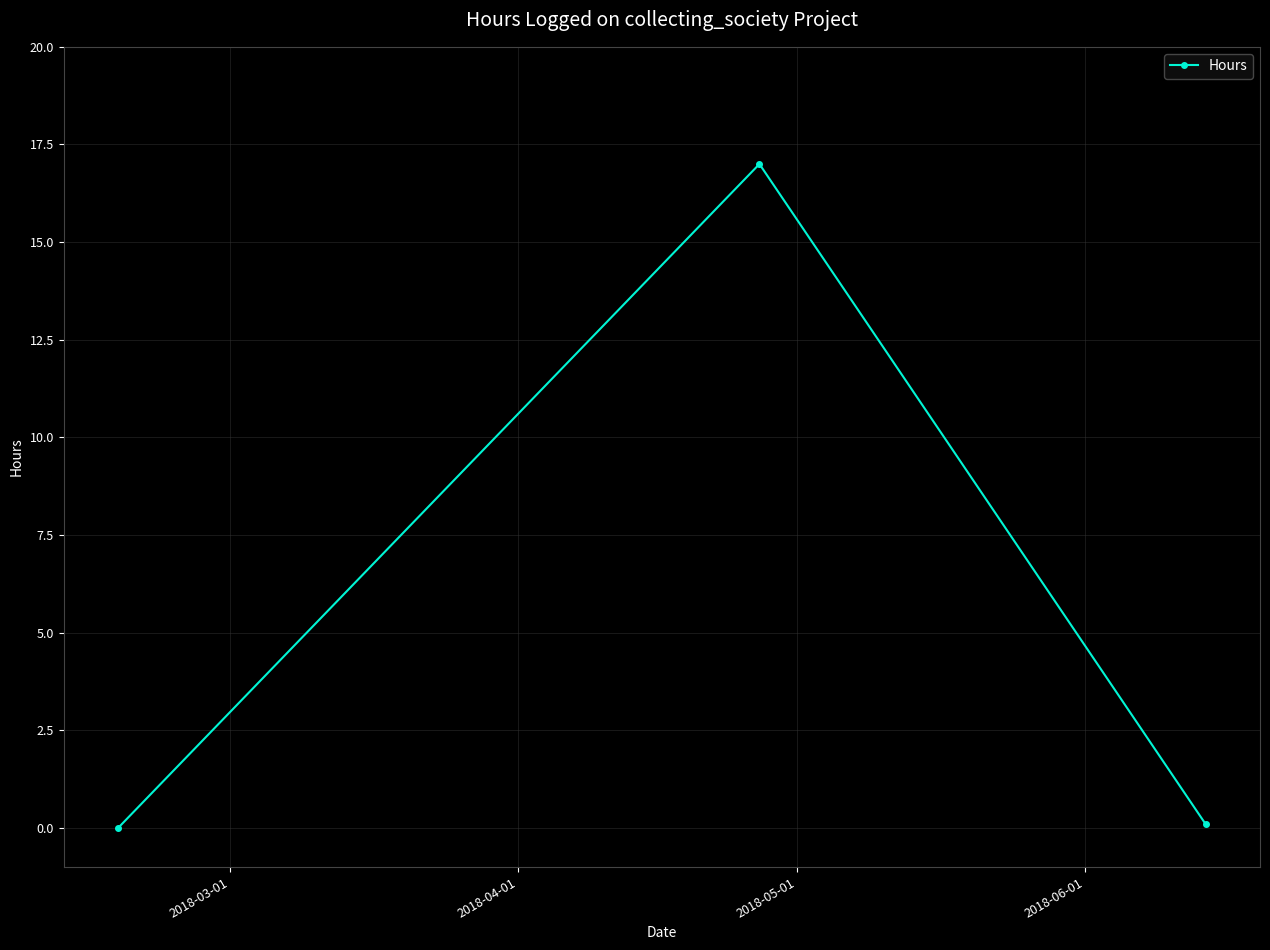

What is the value of the 2nd point from the left?

17.0